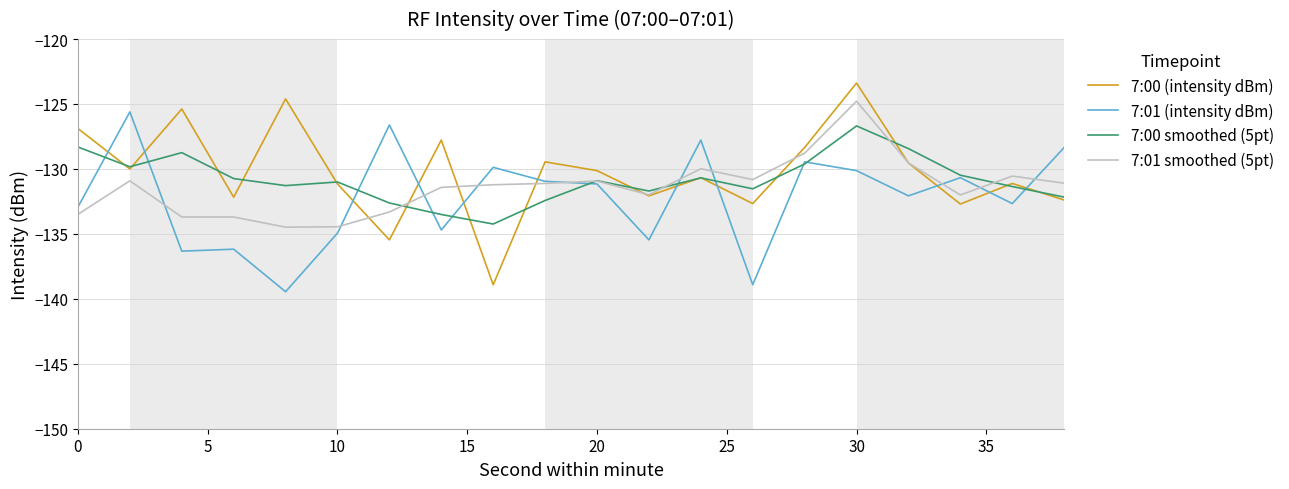

True or false: 7:00 (intensity dBm) and 7:01 (intensity dBm) intersect in this chart.

True